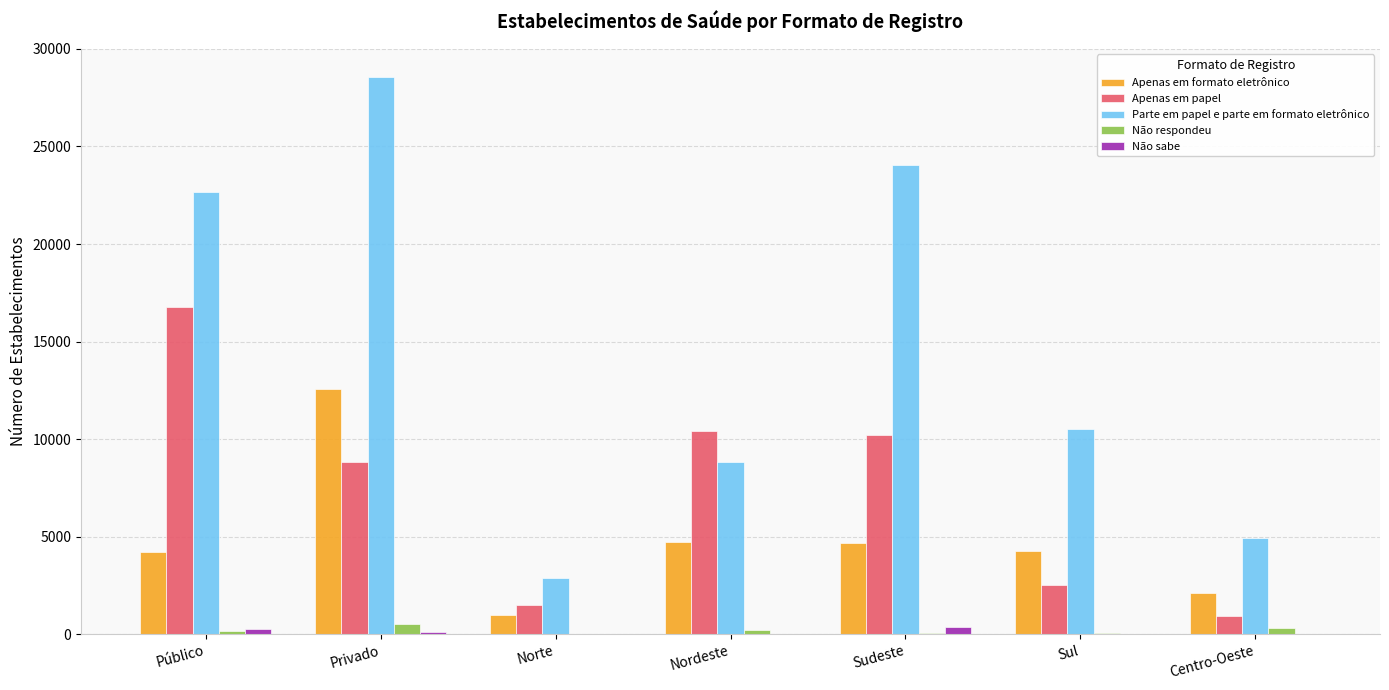

Does the chart contain stacked bars?

No